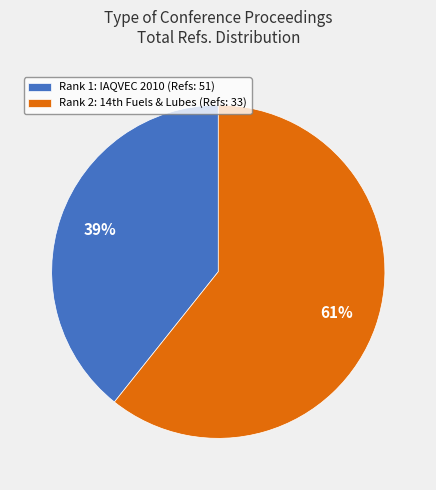

The Rank 1: IAQVEC 2010 (Refs: 51) slice represents 32% of the pie. True or false?

False